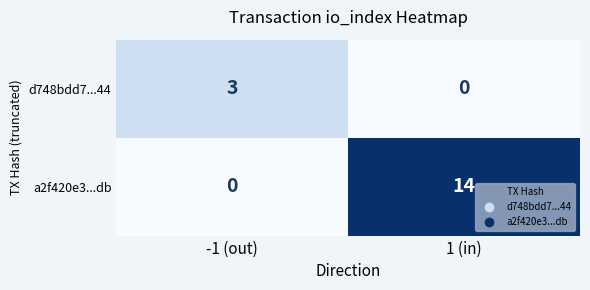

What is the difference between the maximum and minimum values in the d748bdd7...44 series?

3